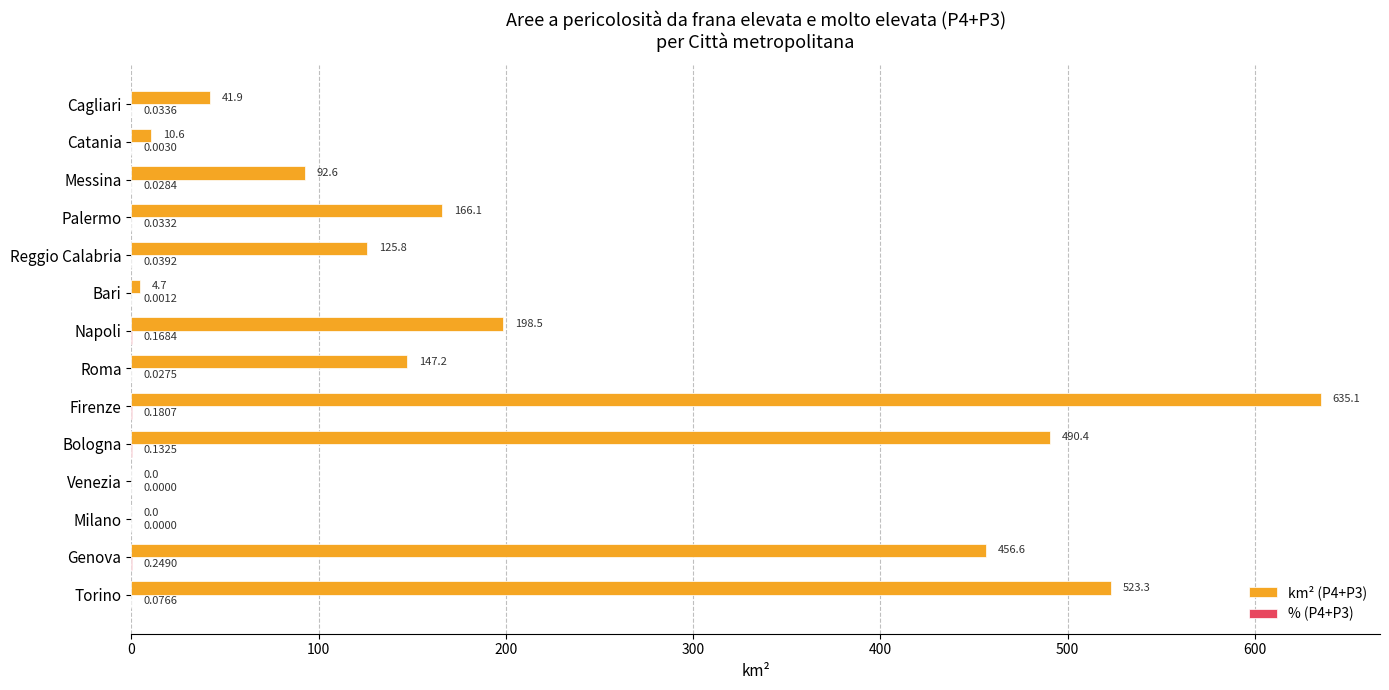

At which label is km² (P4+P3) closest to 317?

Napoli